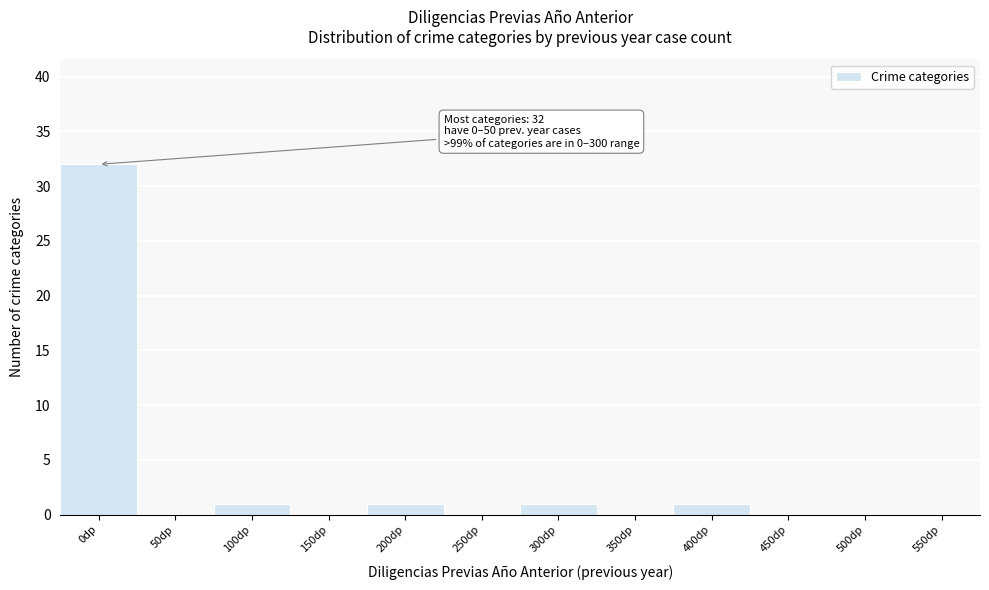

Reading left to right, transcribe all the data shown in this chart.

0dp=32	50dp=0	100dp=1	150dp=0	200dp=1	250dp=0	300dp=1	350dp=0	400dp=1	450dp=0	500dp=0	550dp=0